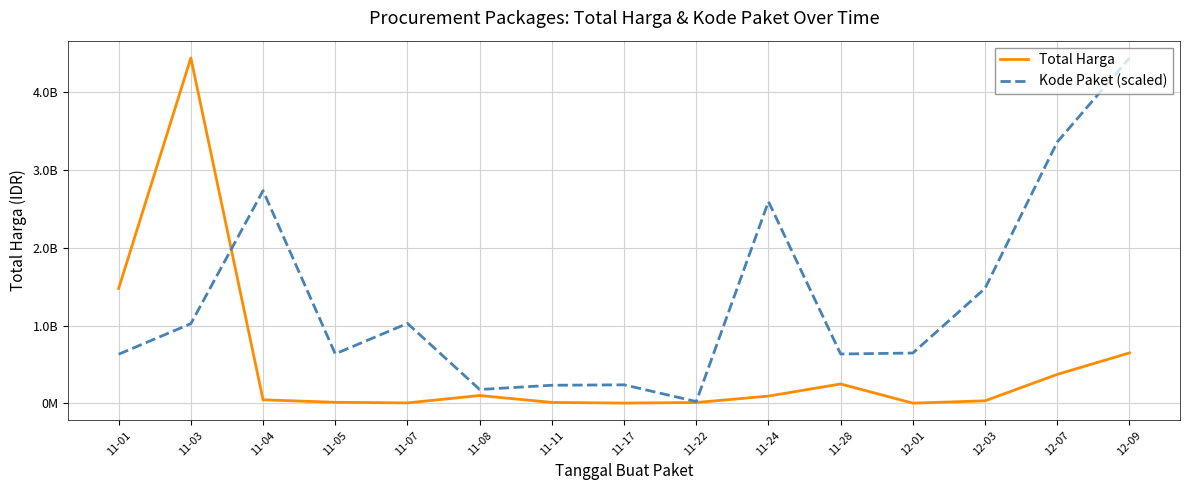

Does the chart have visible grid lines?

Yes